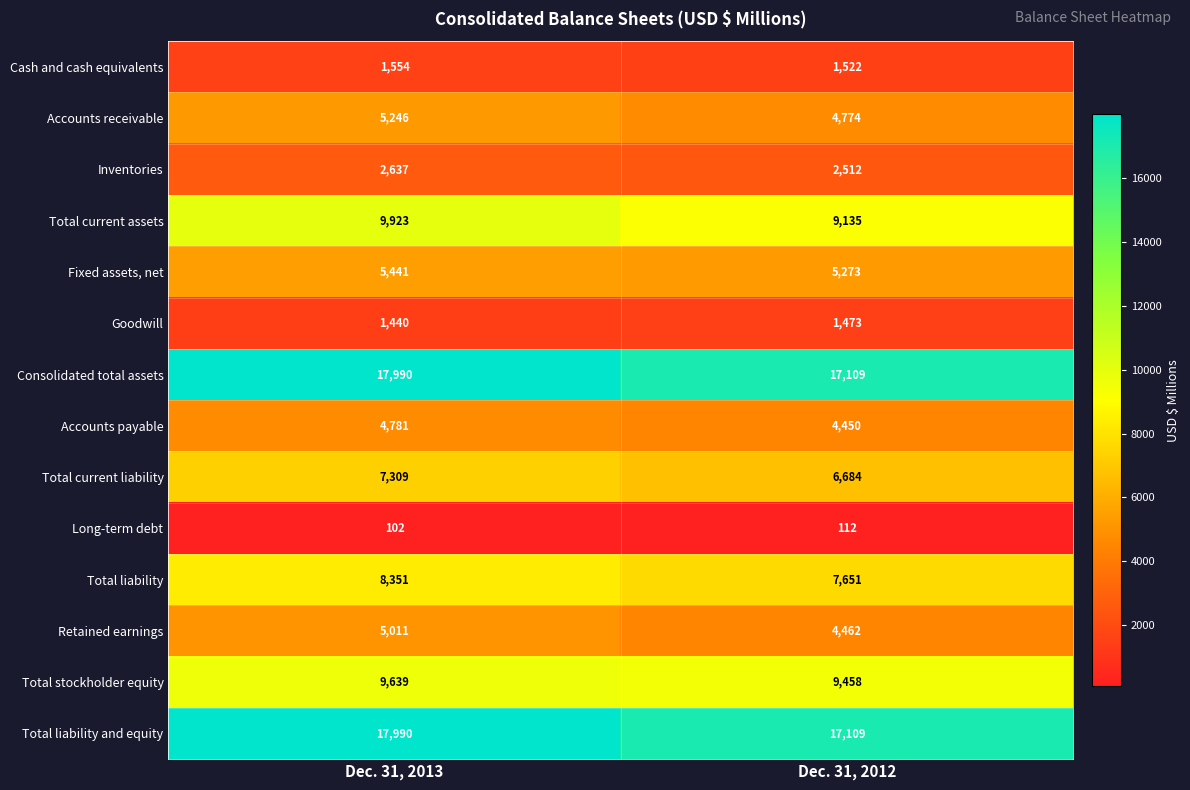

What is the spread (max minus min) of values at Dec. 31, 2013?

17888